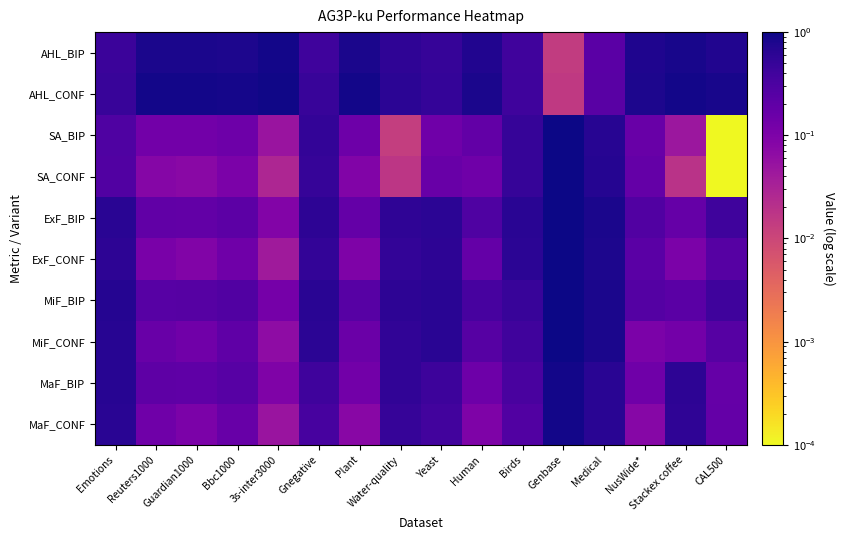

What is the difference between the highest and lowest values at Bbc1000?

0.8